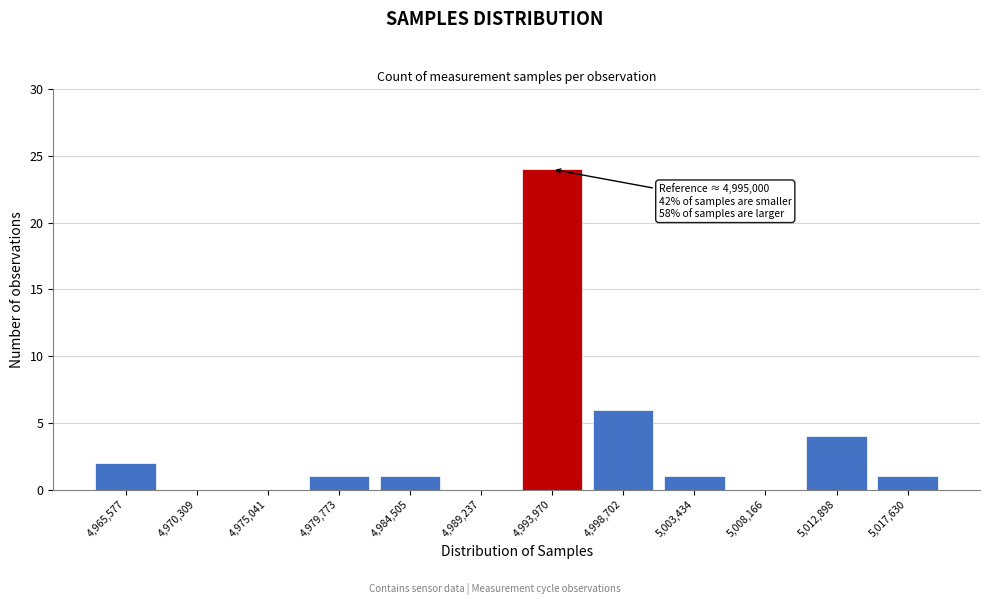

Over which range of the x-axis is the bar tallest?

4991500 to 4996500